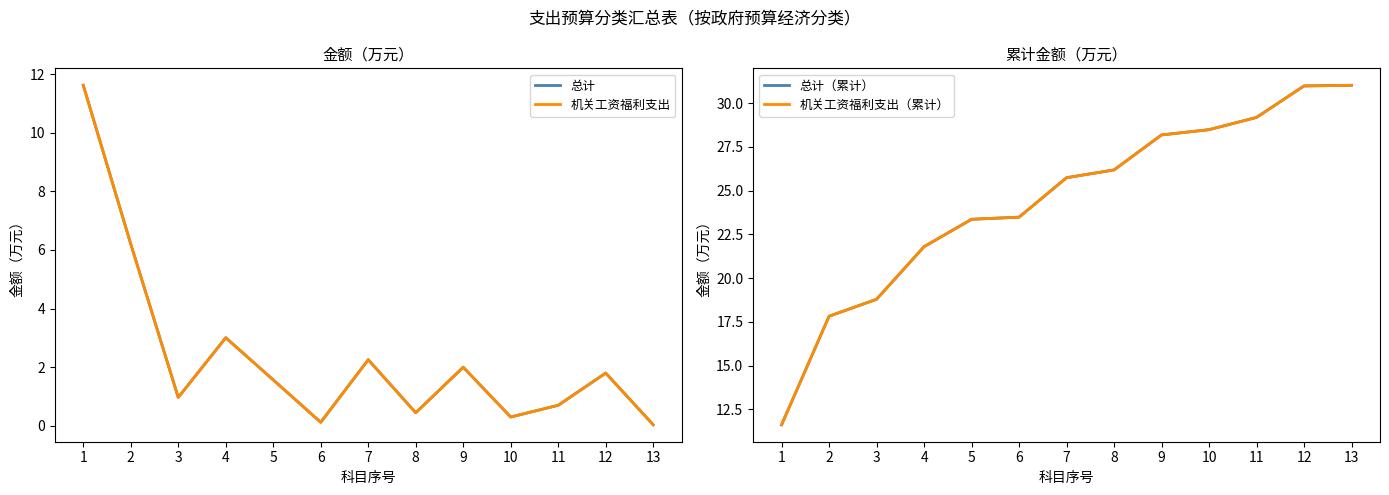

The value of 机关工资福利支出 at 4 is 3.0. True or false?

True